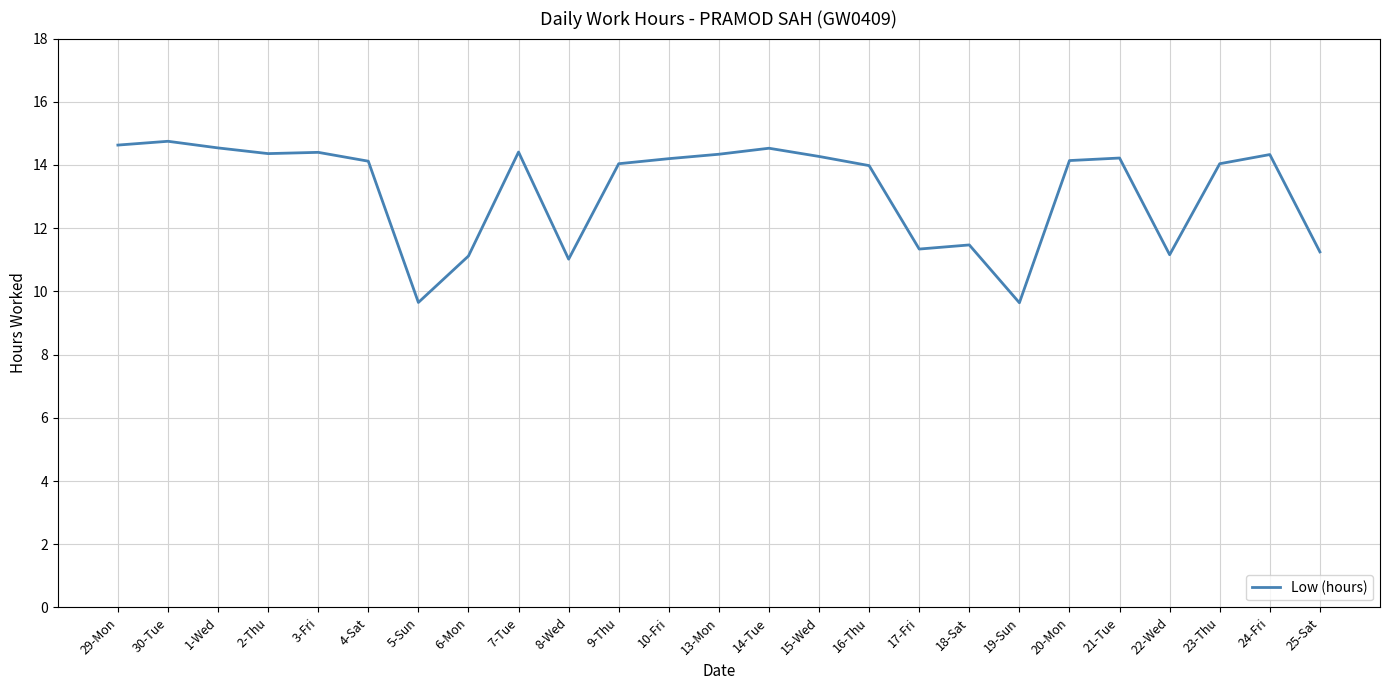

What is the difference between the values at 25-Sat and 5-Sun?

1.6